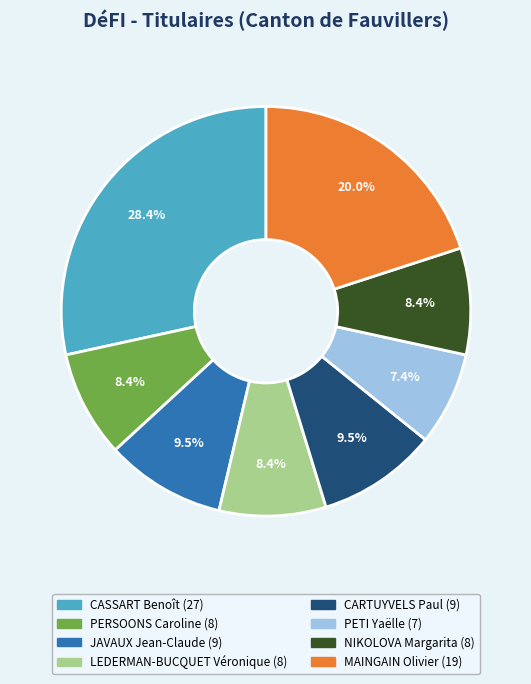

What is the total percentage of CARTUYVELS Paul and NIKOLOVA Margarita?

17.9%